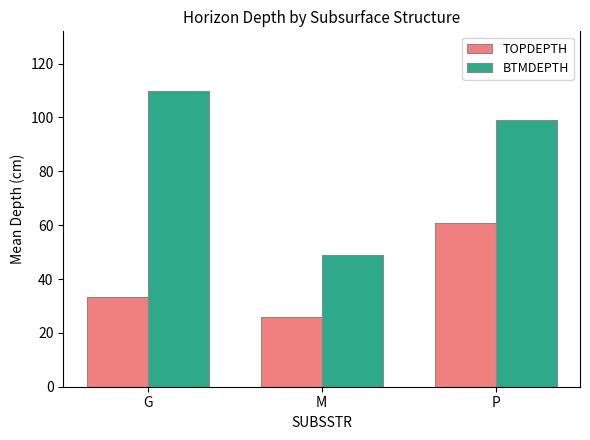

What is the smallest value displayed?

26.0